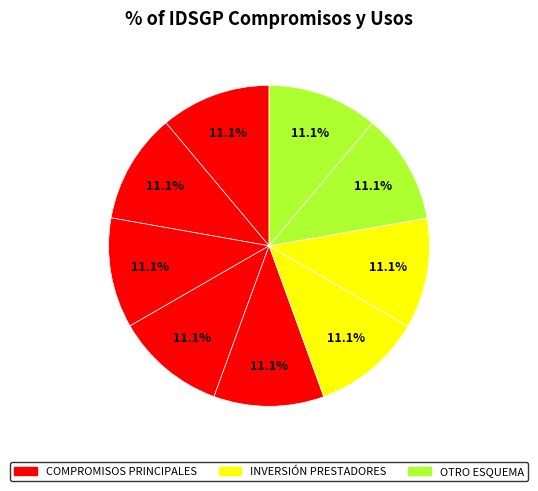

How many slices are in this pie chart?

9